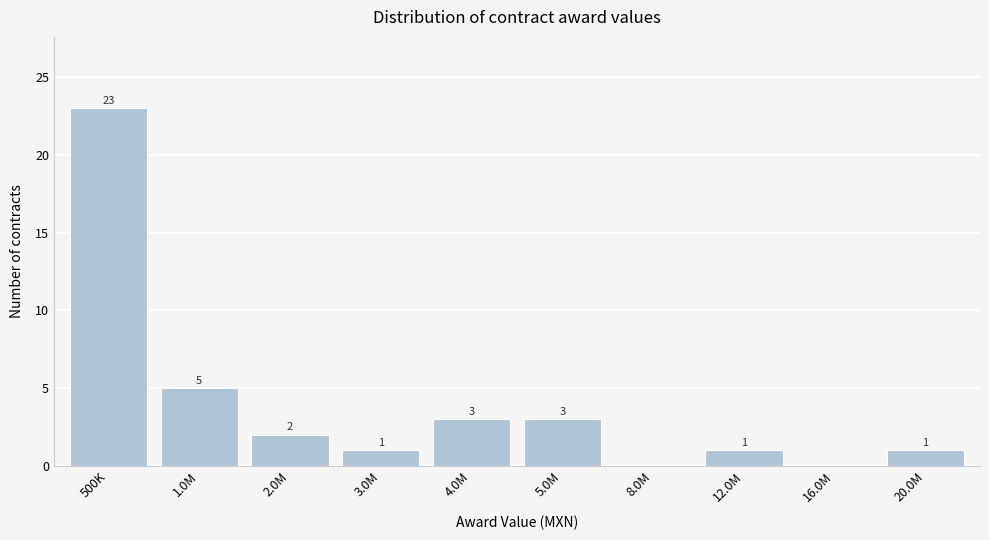

Reading left to right, list all the values displayed in this chart.

500K=23	1.0M=5	2.0M=2	3.0M=1	4.0M=3	5.0M=3	8.0M=0	12.0M=1	16.0M=0	20.0M=1